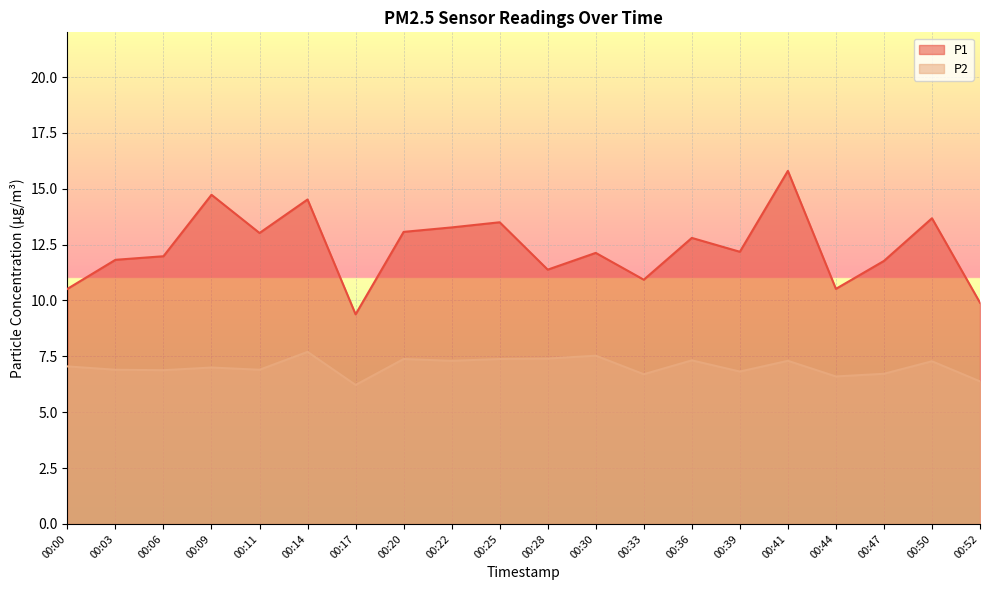

What is the value of the P1 point at the 4th from the left?

14.7